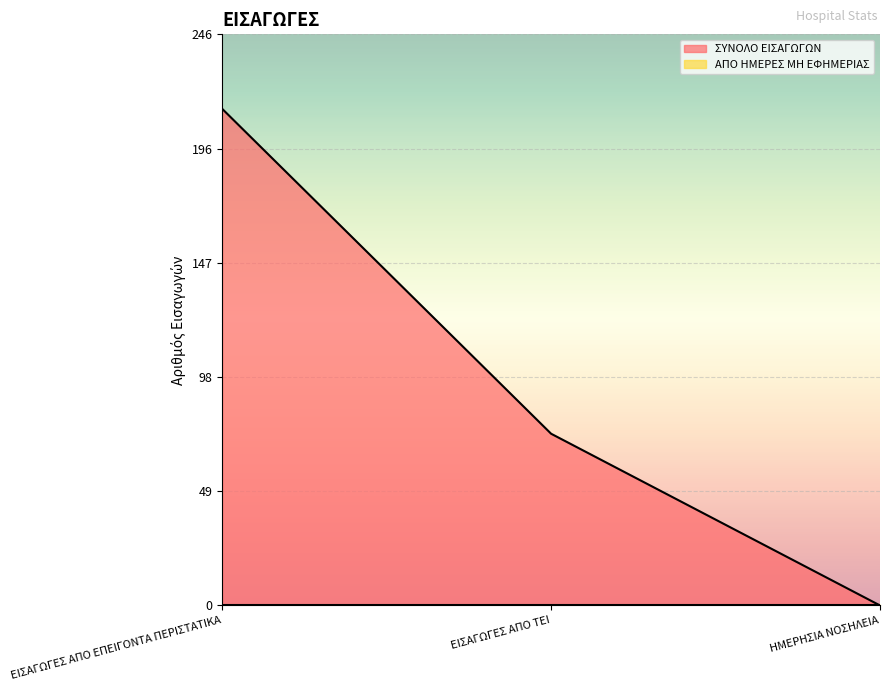

What is the label of the 2nd point from the right?

ΕΙΣΑΓΩΓΕΣ ΑΠΟ ΤΕΙ